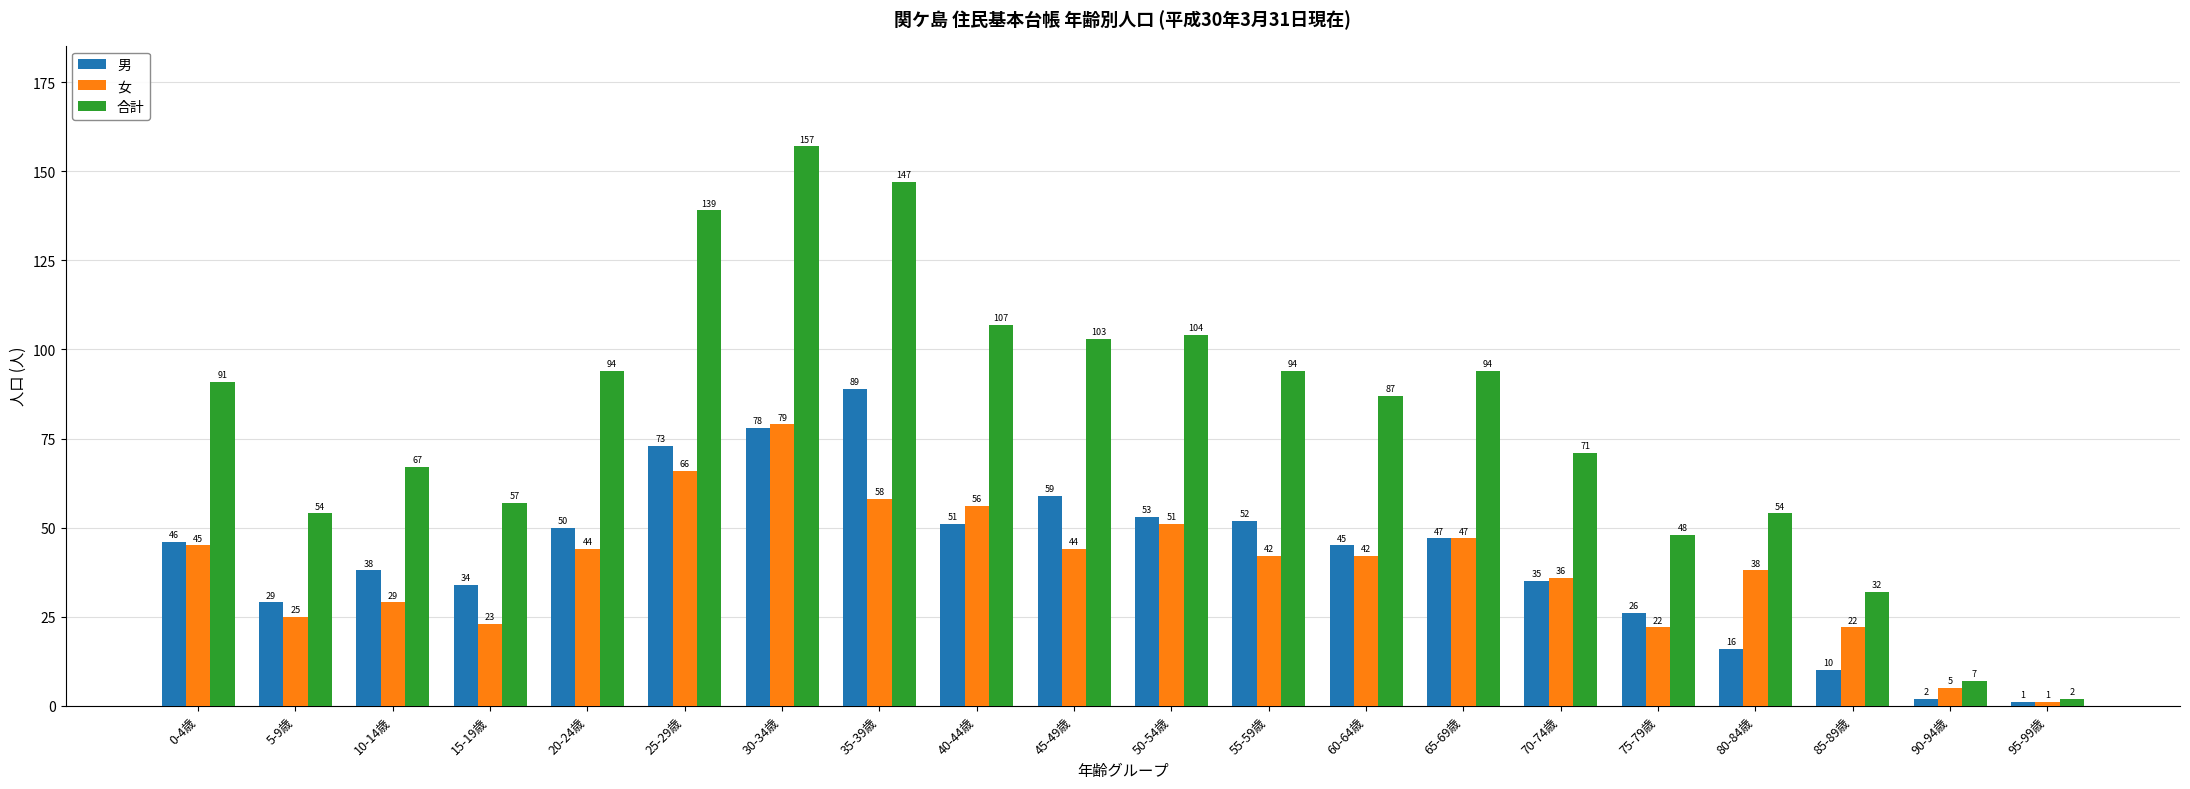

What is the label of the 13th bar from the right?

35-39歳